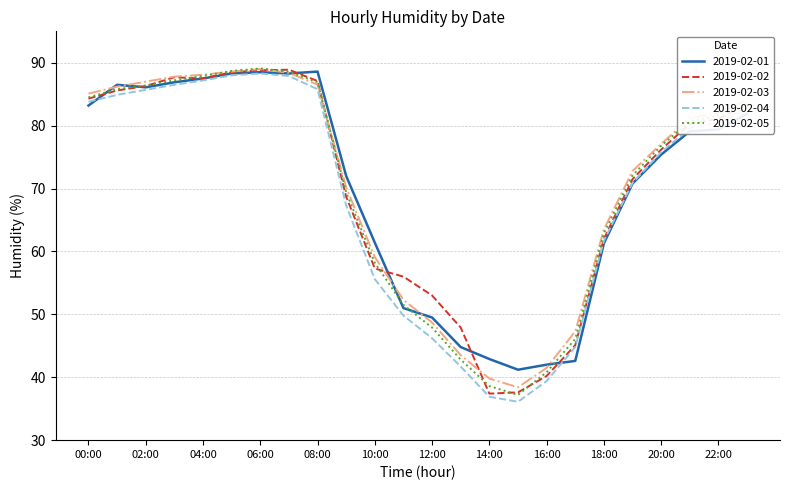

What is the lowest value of the 2019-02-03 series?

38.4